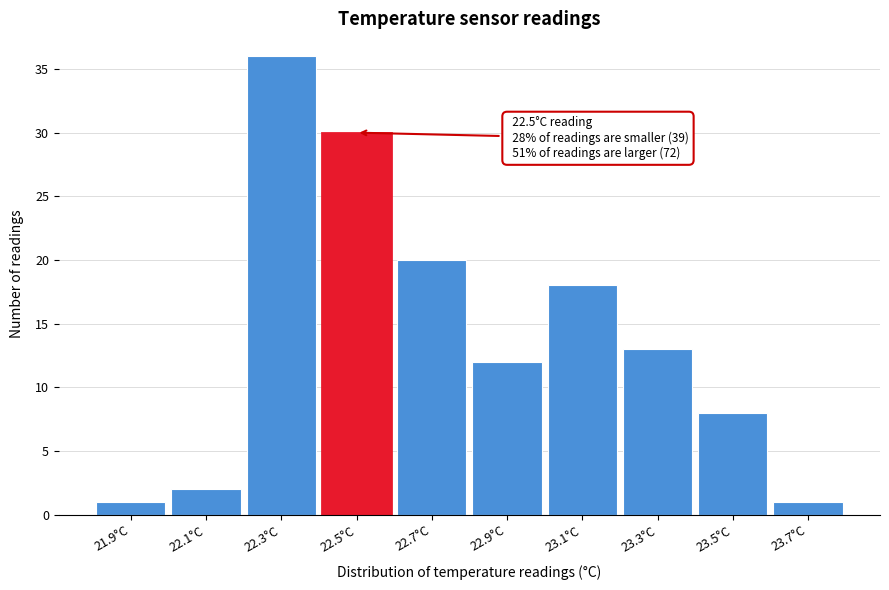

Reading left to right, what are all the values shown in this chart?

21.9°C=1	22.1°C=2	22.3°C=36	22.5°C=30	22.7°C=20	22.9°C=12	23.1°C=18	23.3°C=13	23.5°C=8	23.7°C=1